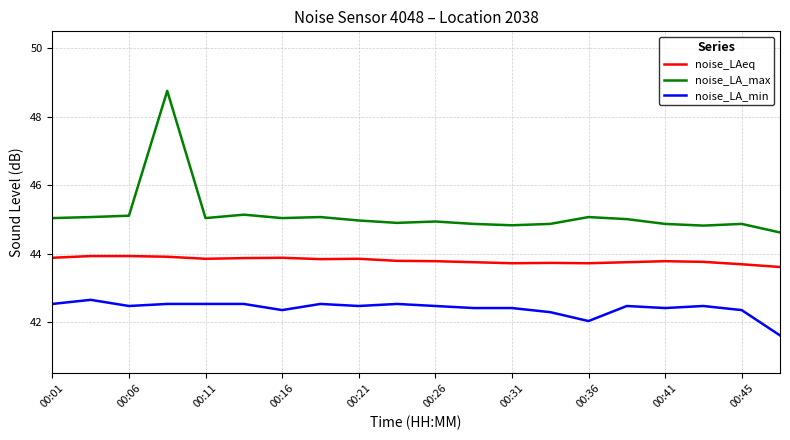

Which series has the largest total across all categories?

noise_LA_max